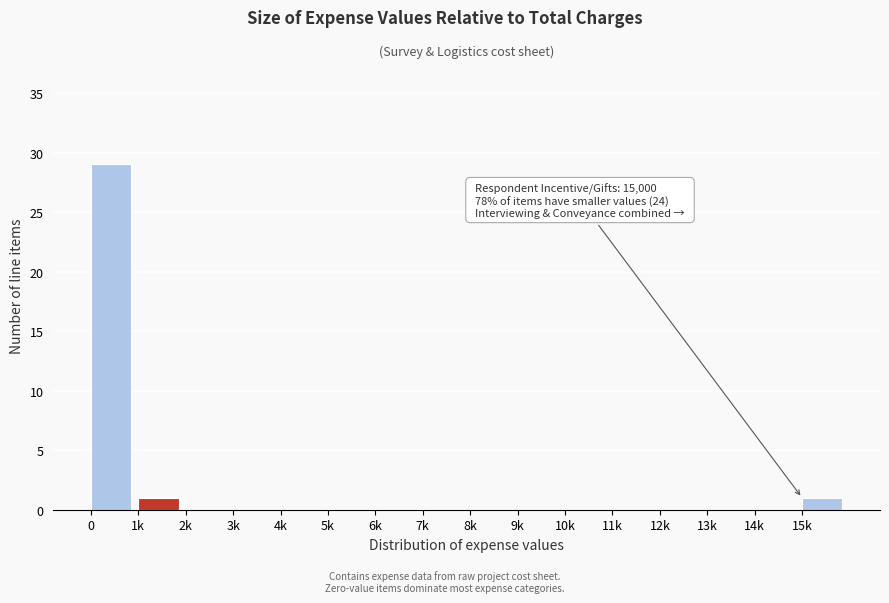

Reading left to right, transcribe all the data shown in this chart.

0=29	1k=1	2k=0	3k=0	4k=0	5k=0	6k=0	7k=0	8k=0	9k=0	10k=0	11k=0	12k=0	13k=0	14k=0	15k=1